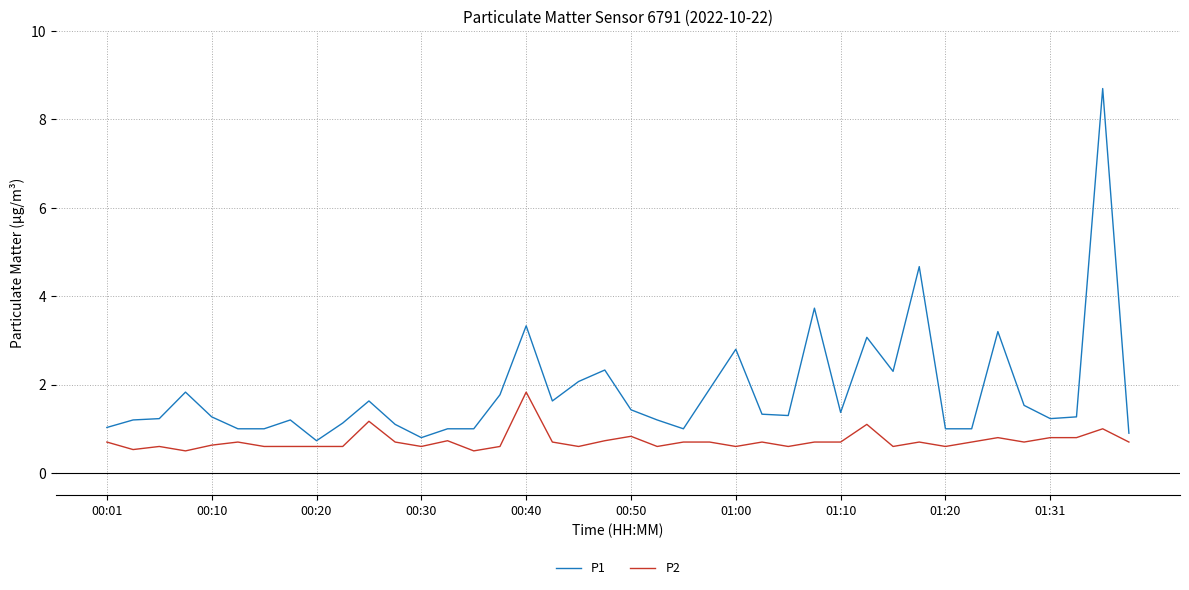

What is the difference between the maximum and minimum values in the P1 series?

8.0